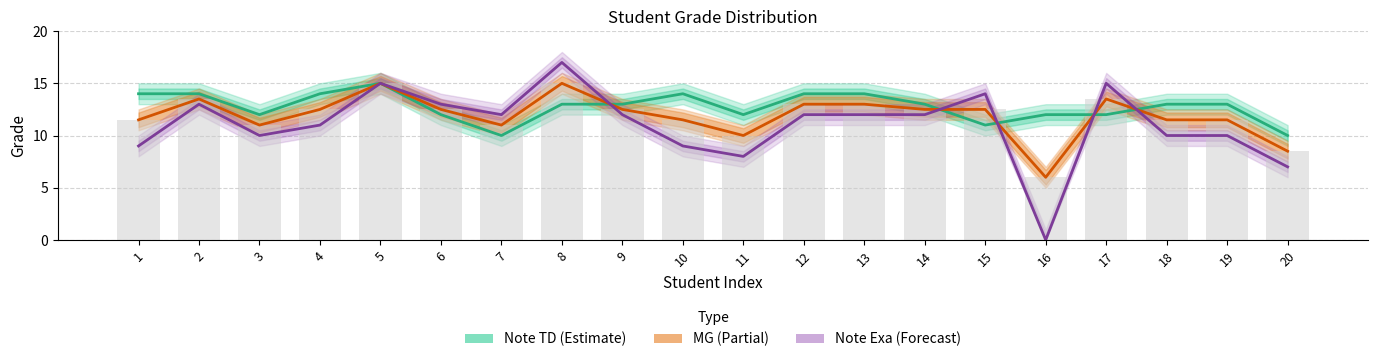

What is the highest value of the Note TD series?

15.0